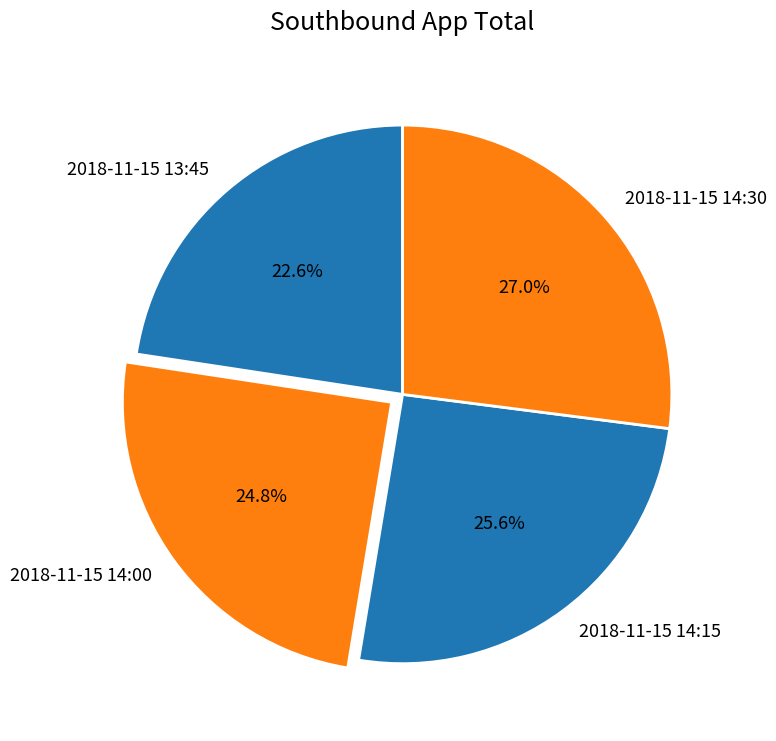

To the nearest percent, what is the difference between the largest and smallest slice percentages?

4%